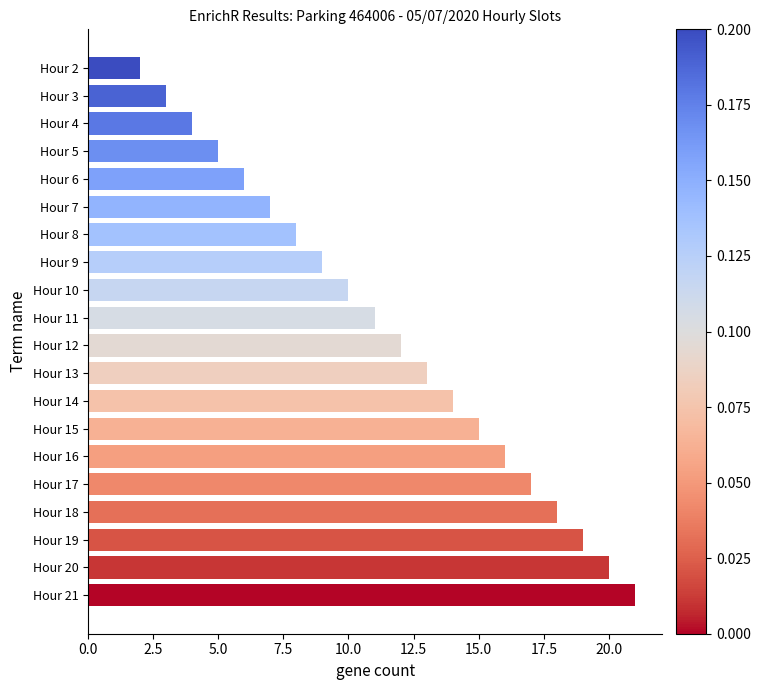

What is the sum of all values?

230